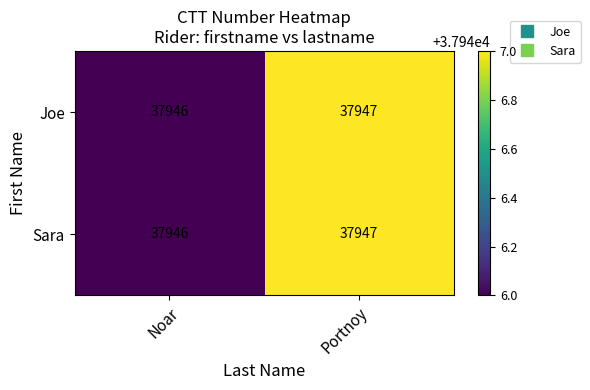

At which category is the sum across all series the highest?

Portnoy